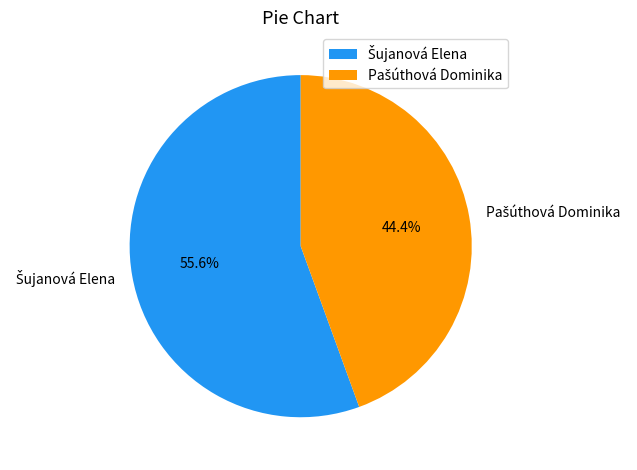

Is there a majority slice in this chart?

Yes